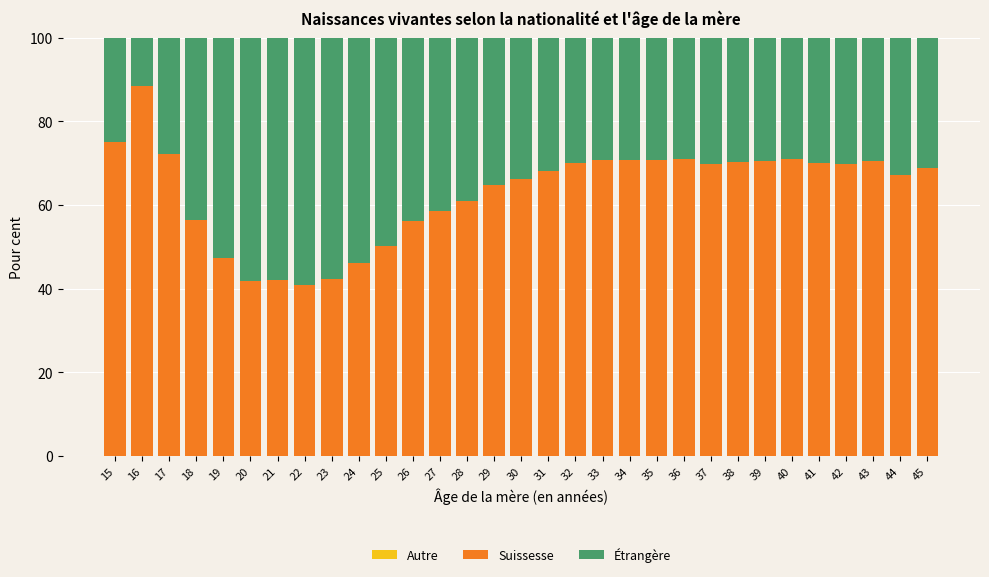

Is it true that Étrangère equals 10.4 at 42?

False